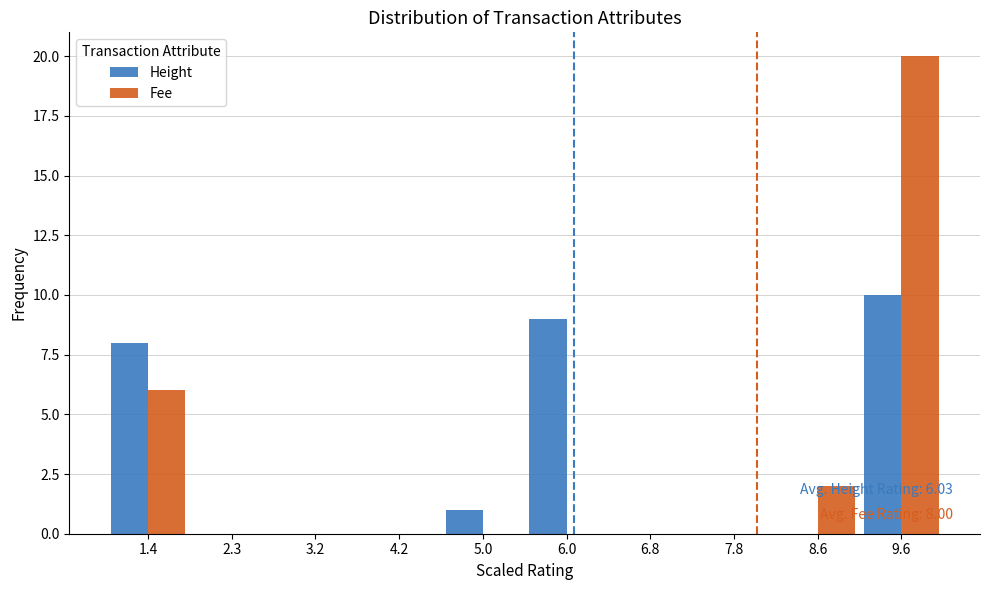

In the Height series, which range on the x-axis has the tallest bar?

9.1 to 10.0